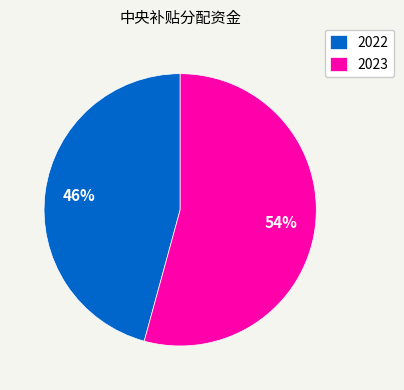

To the nearest percent, what is the combined percentage of 2023 and 2022?

100%